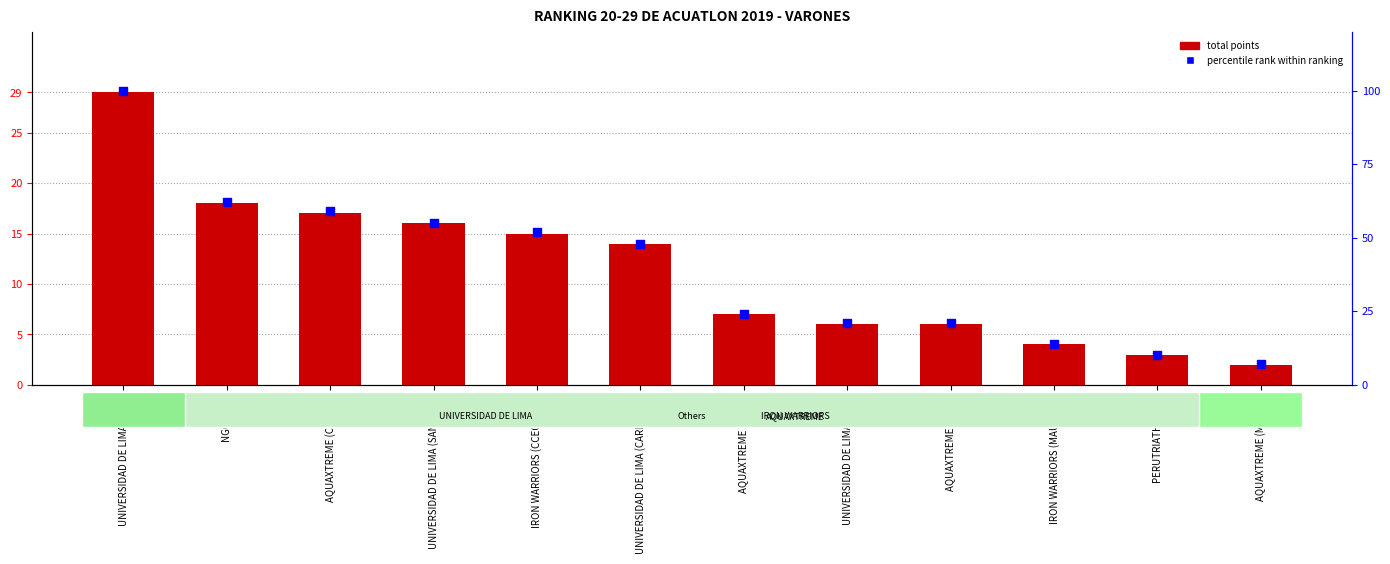

At which category is the sum across all series the highest?

UNIVERSIDAD DE LIMA (DIAZ)